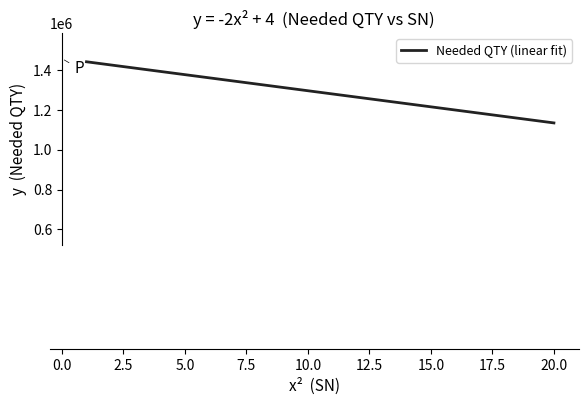

What is the difference between the maximum and minimum values?

307604.1